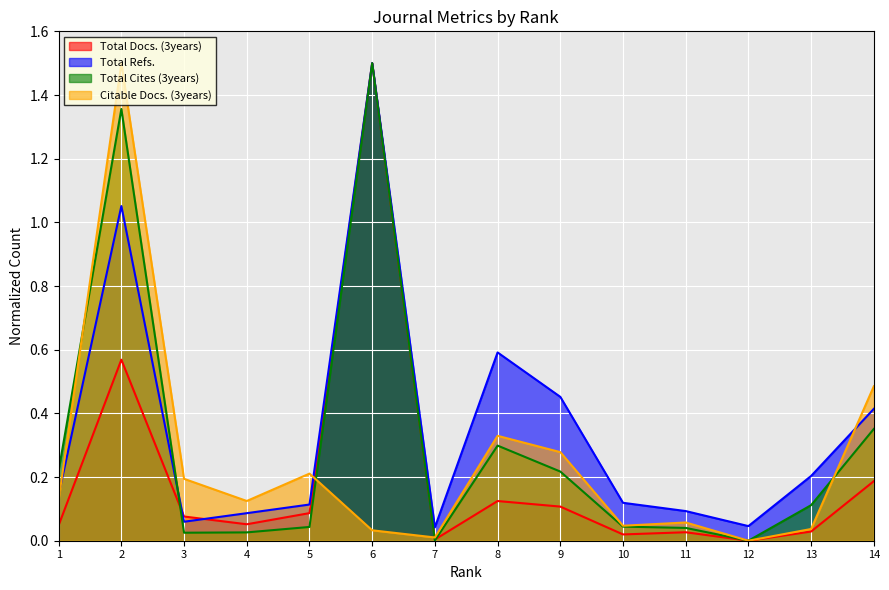

Where is Total Cites (3years) nearest to the value 0?

12